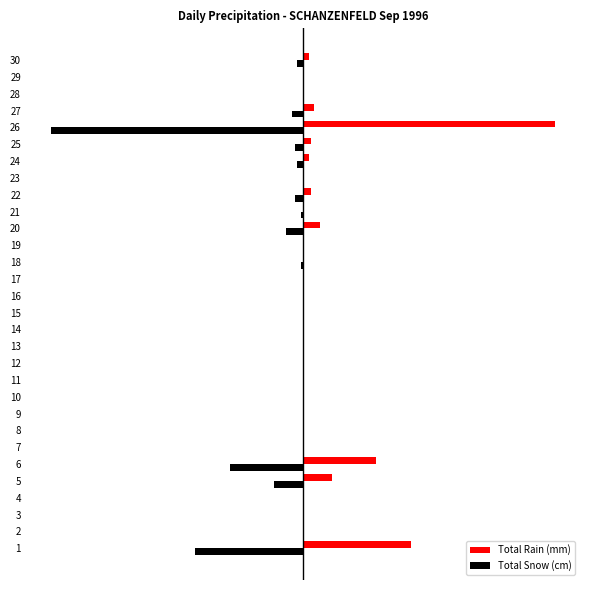

The value of Total Rain (mm) at 22 is 0.2. True or false?

False